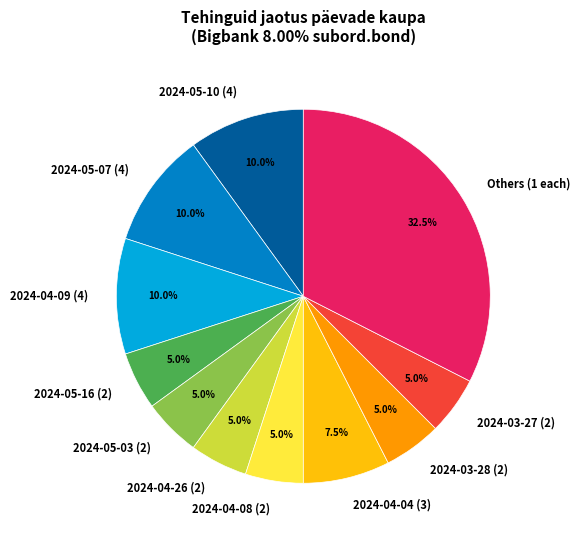

Is 2024-04-08 (2) the majority of the pie?

No